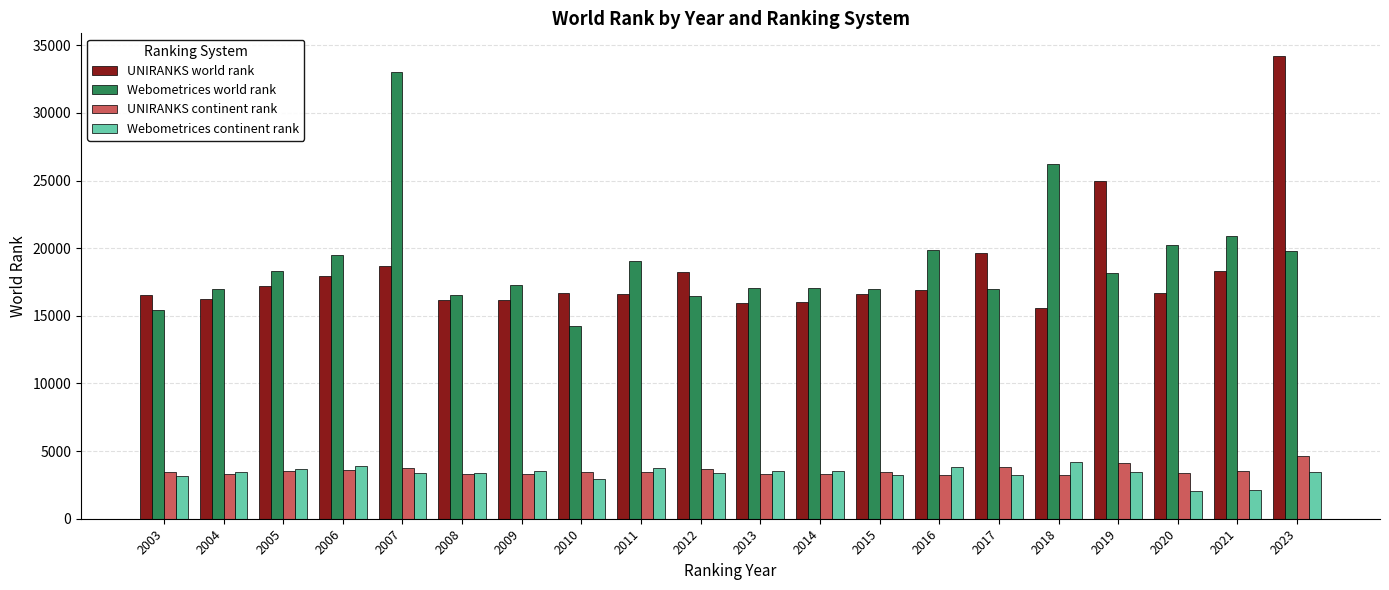

Rank the series by their maximum value, from highest to lowest.

UNIRANKS world rank, Webometrices world rank, UNIRANKS continent rank, Webometrices continent rank